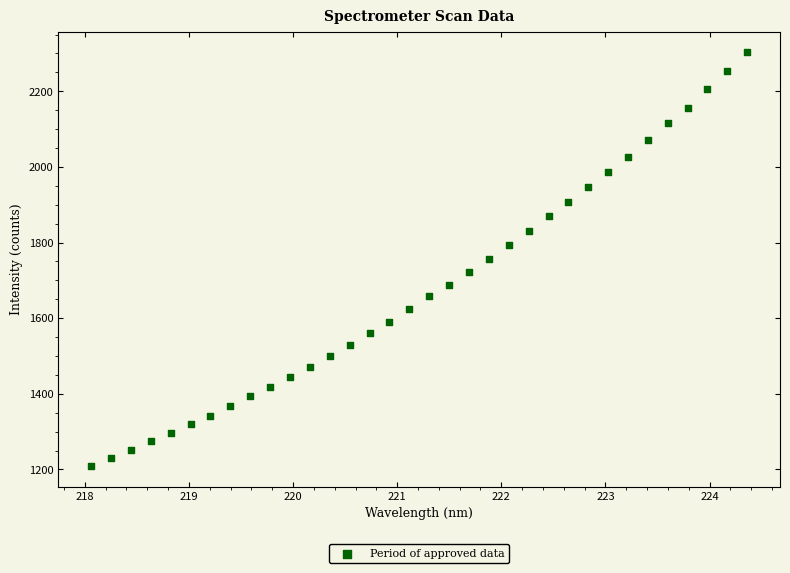

What is the range of X values (max minus min)?

6.3